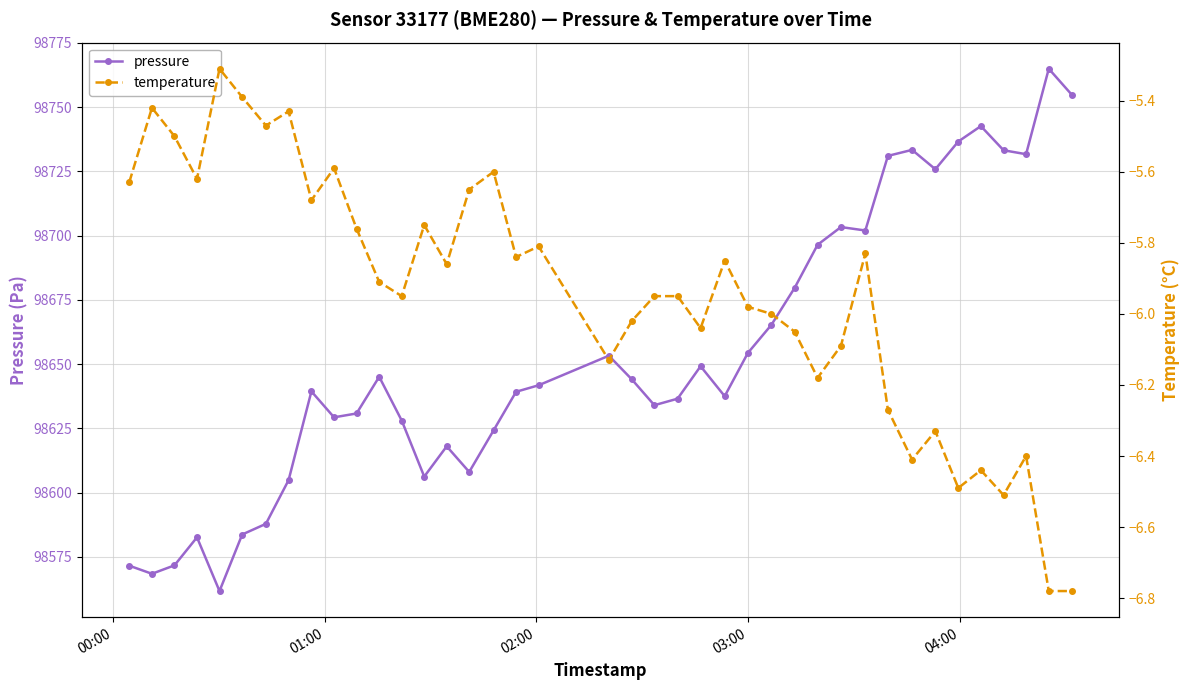

True or false: pressure and temperature intersect in this chart.

False